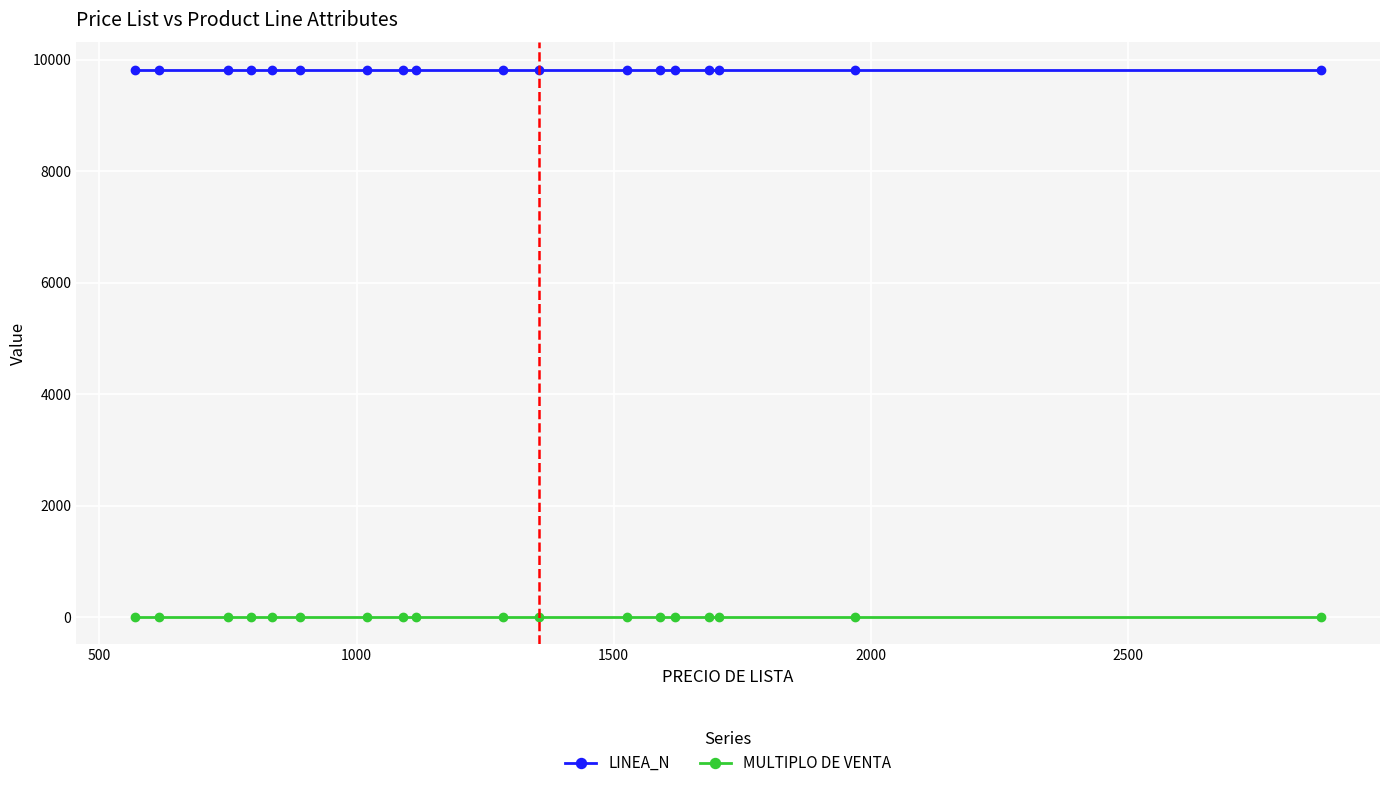

True or false: MULTIPLO DE VENTA and LINEA_N cross at least once.

False